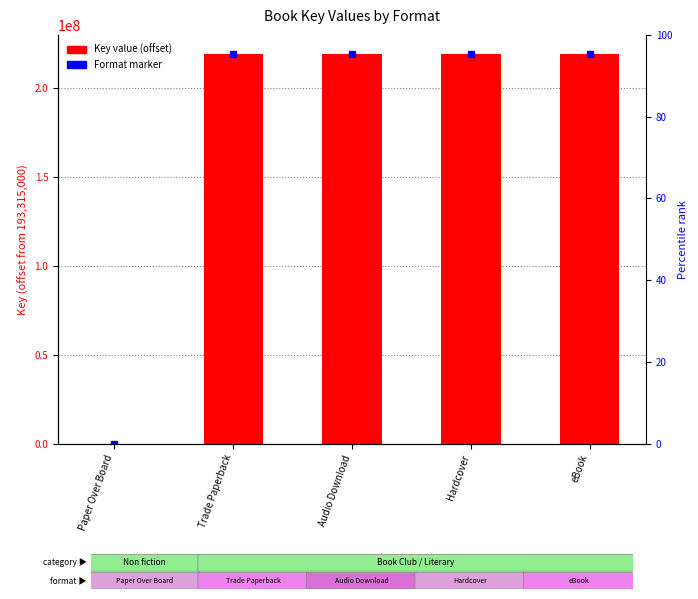

At which label is the value closest to 109540238?

Paper Over Board